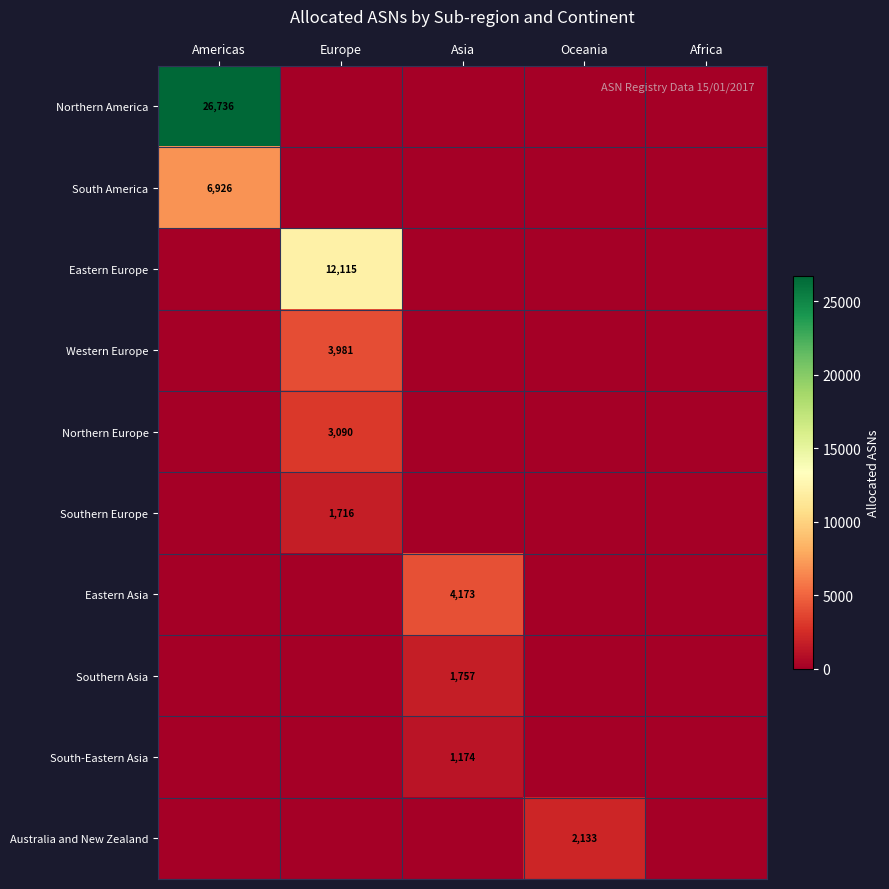

Rank the series by their maximum value, from lowest to highest.

South-Eastern Asia, Southern Europe, Southern Asia, Australia and New Zealand, Northern Europe, Western Europe, Eastern Asia, South America, Eastern Europe, Northern America